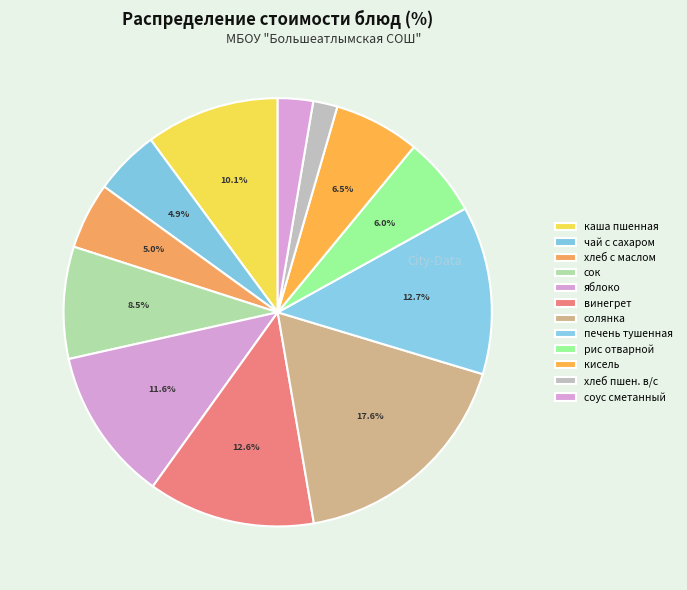

Is there any slice that represents more than half of the pie?

No